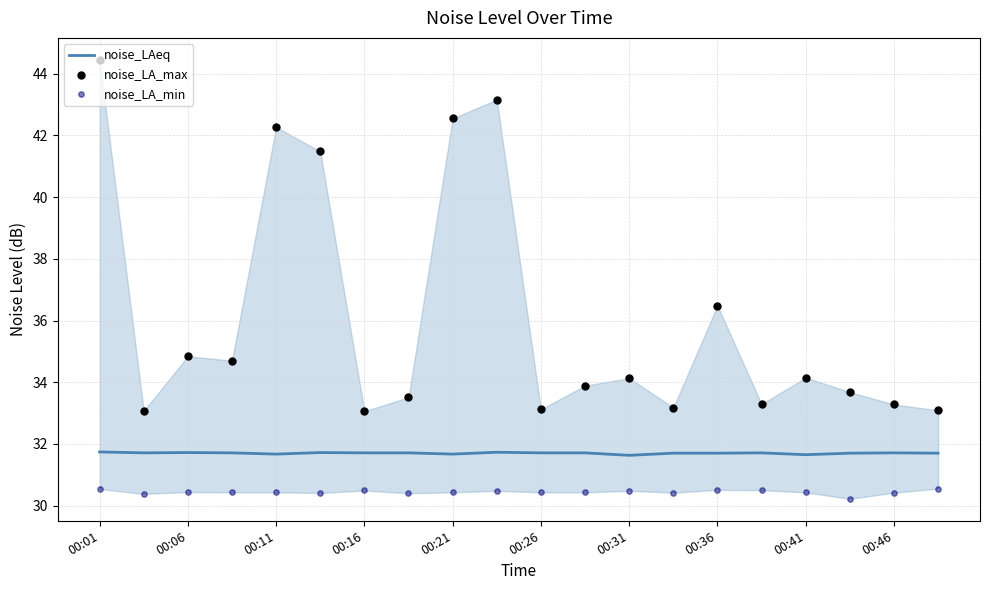

Which series has the largest total across all categories?

noise_LA_max